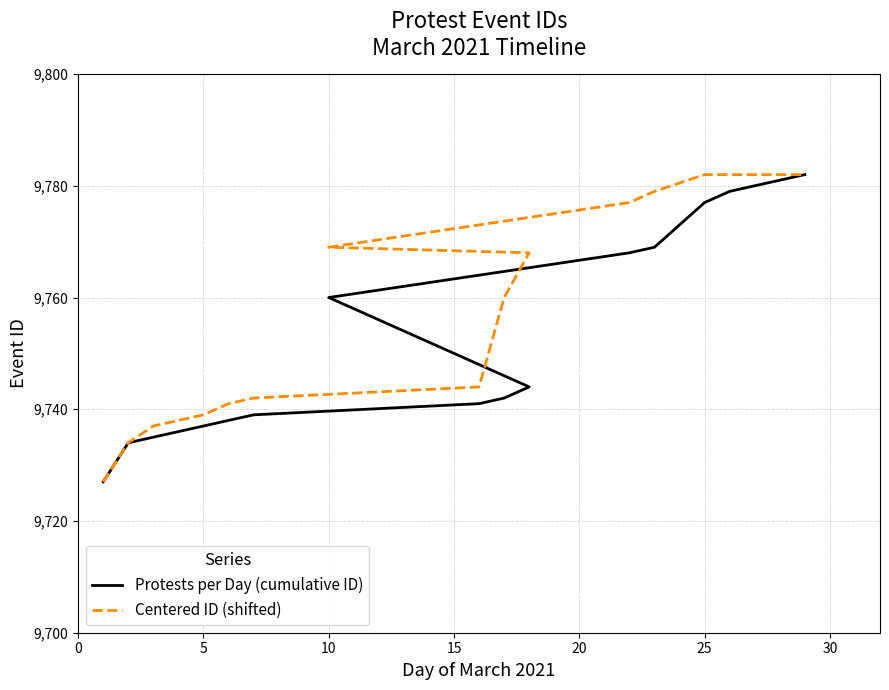

At how many categories does at least one series exceed 9759?

8